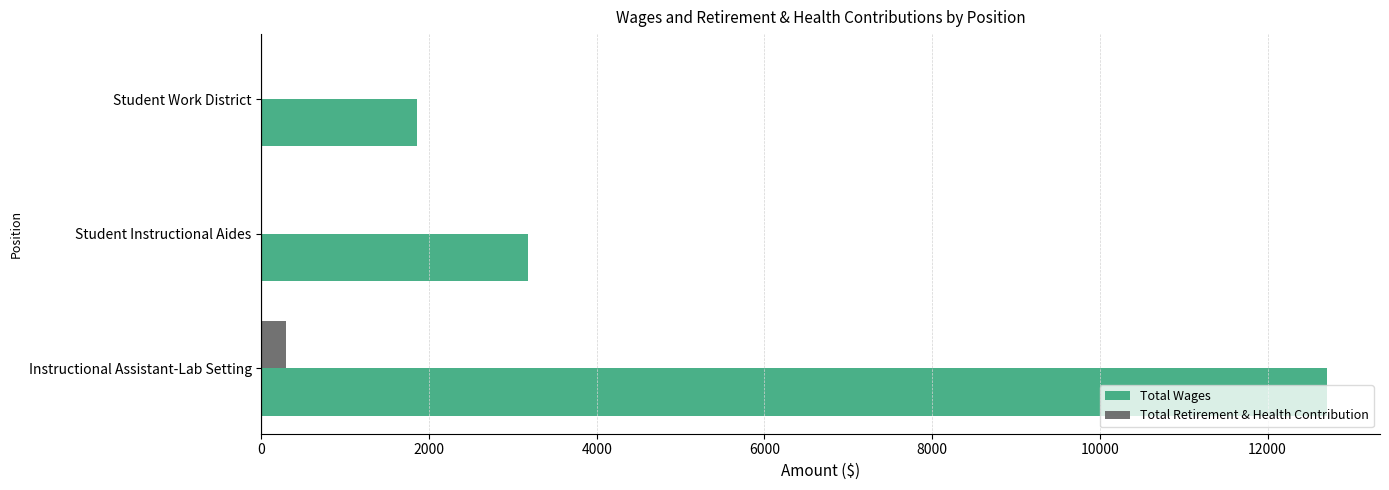

Which series has the largest total across all categories?

Total Wages